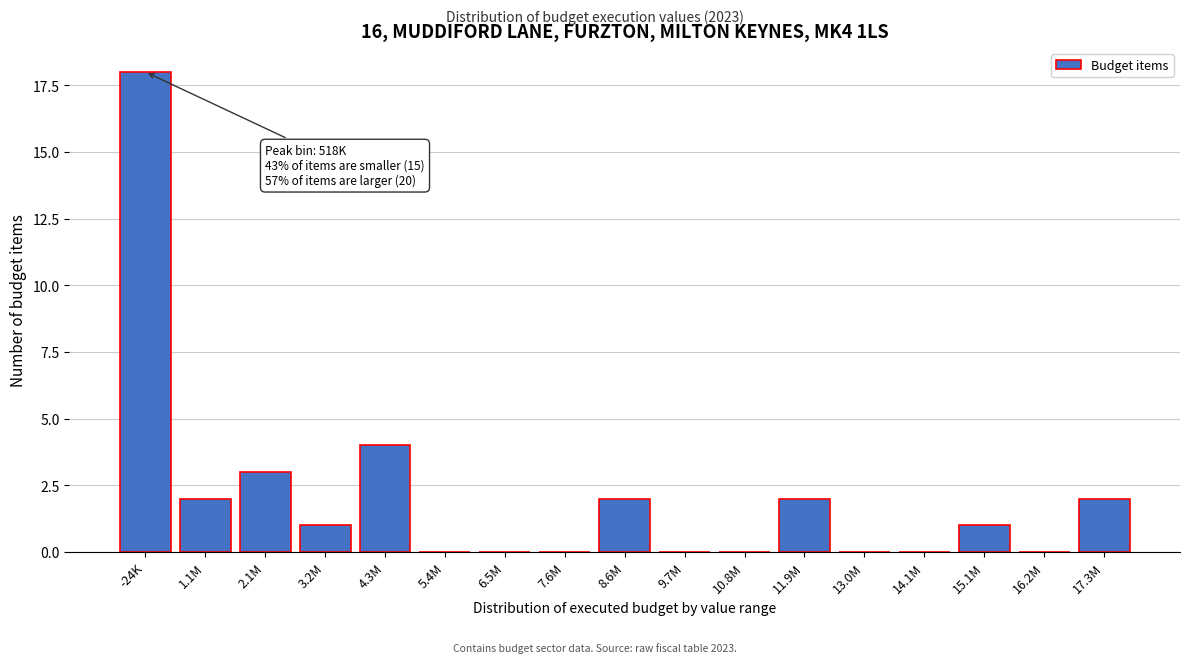

Reading left to right, what are all the values shown in this chart?

-24K=18	1.1M=2	2.1M=3	3.2M=1	4.3M=4	5.4M=0	6.5M=0	7.6M=0	8.6M=2	9.7M=0	10.8M=0	11.9M=2	13.0M=0	14.1M=0	15.1M=1	16.2M=0	17.3M=2